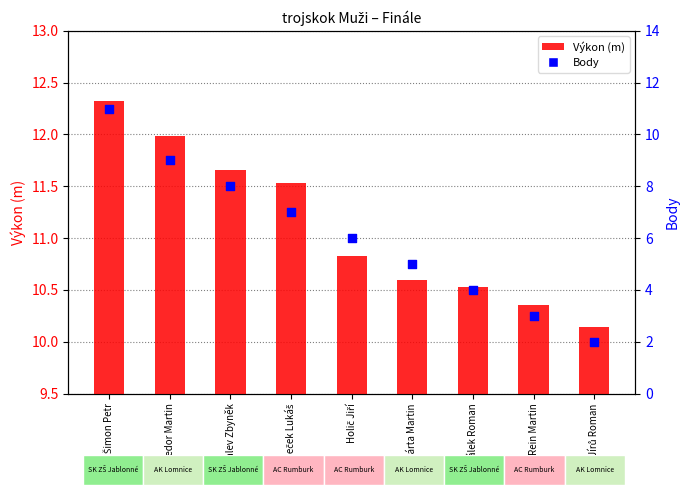

Which series contains the highest Y value?

Výkon (m)